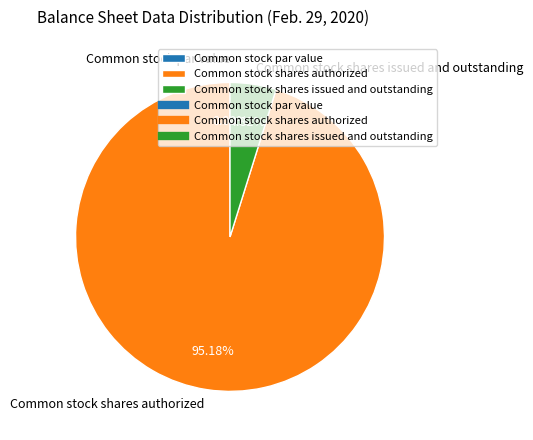

Rank the categories by value from lowest to highest.

Common stock par value, Common stock shares issued and outstanding, Common stock shares authorized